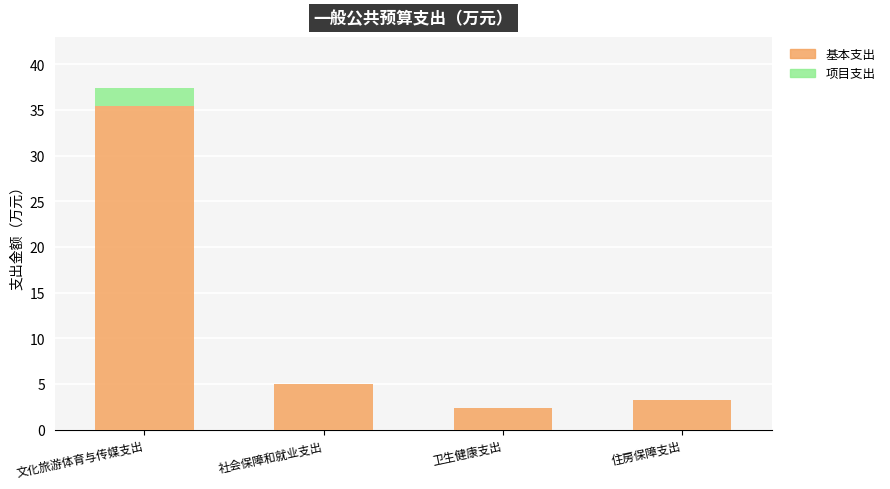

Reading right to left, list all the values displayed in this chart.

基本支出: 3.2	2.3	5.0	35.4
项目支出: 0.0	0.0	0.0	2.0